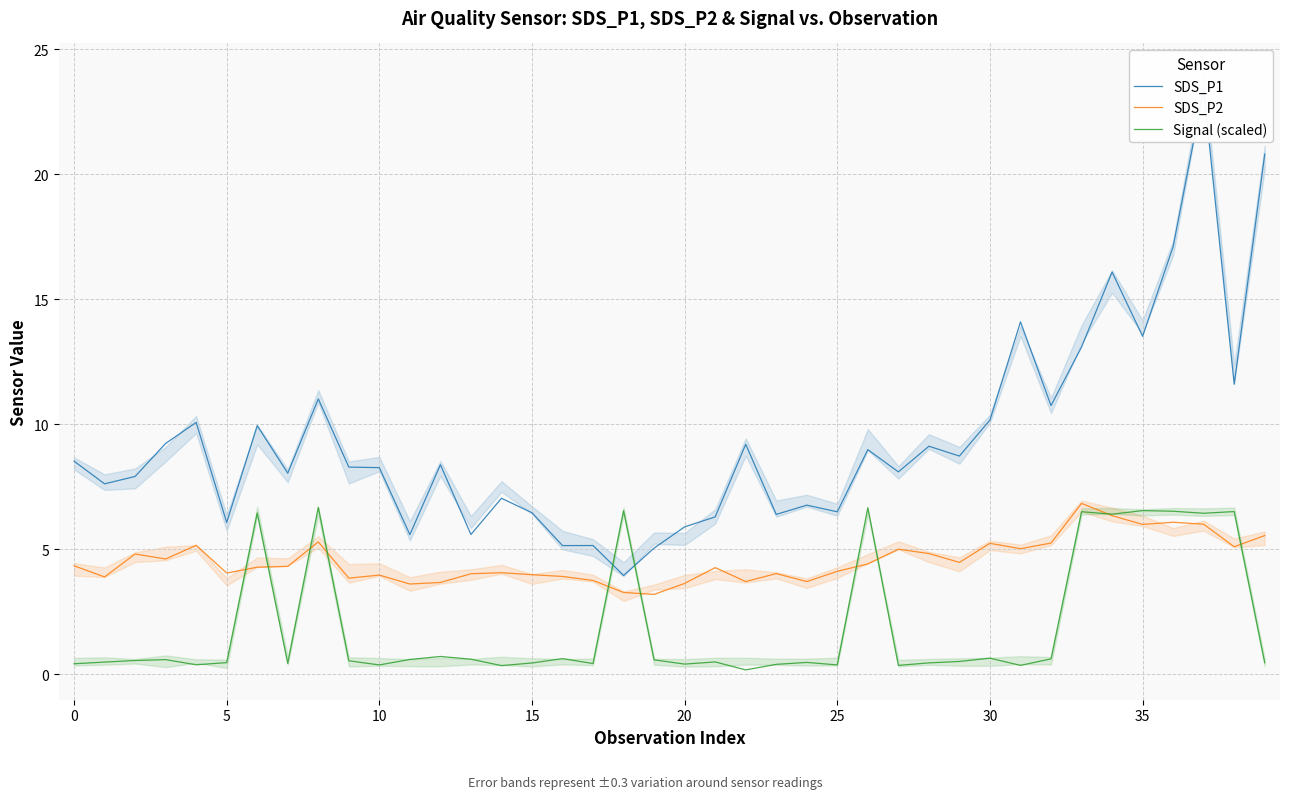

How many lines are shown in the chart?

3